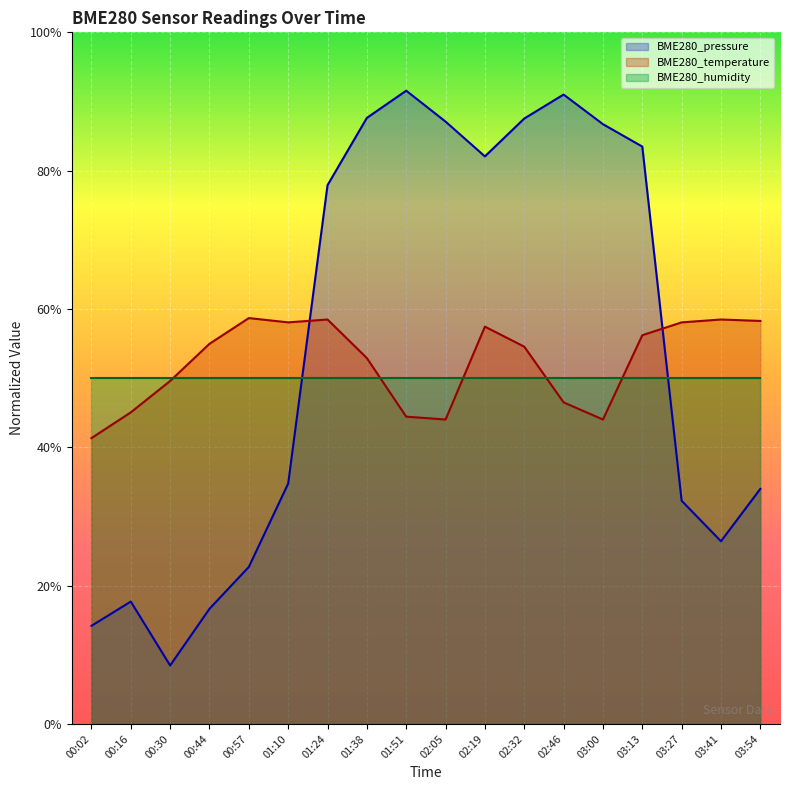

What is the difference between the maximum and minimum values in the BME280_temperature series?

0.2